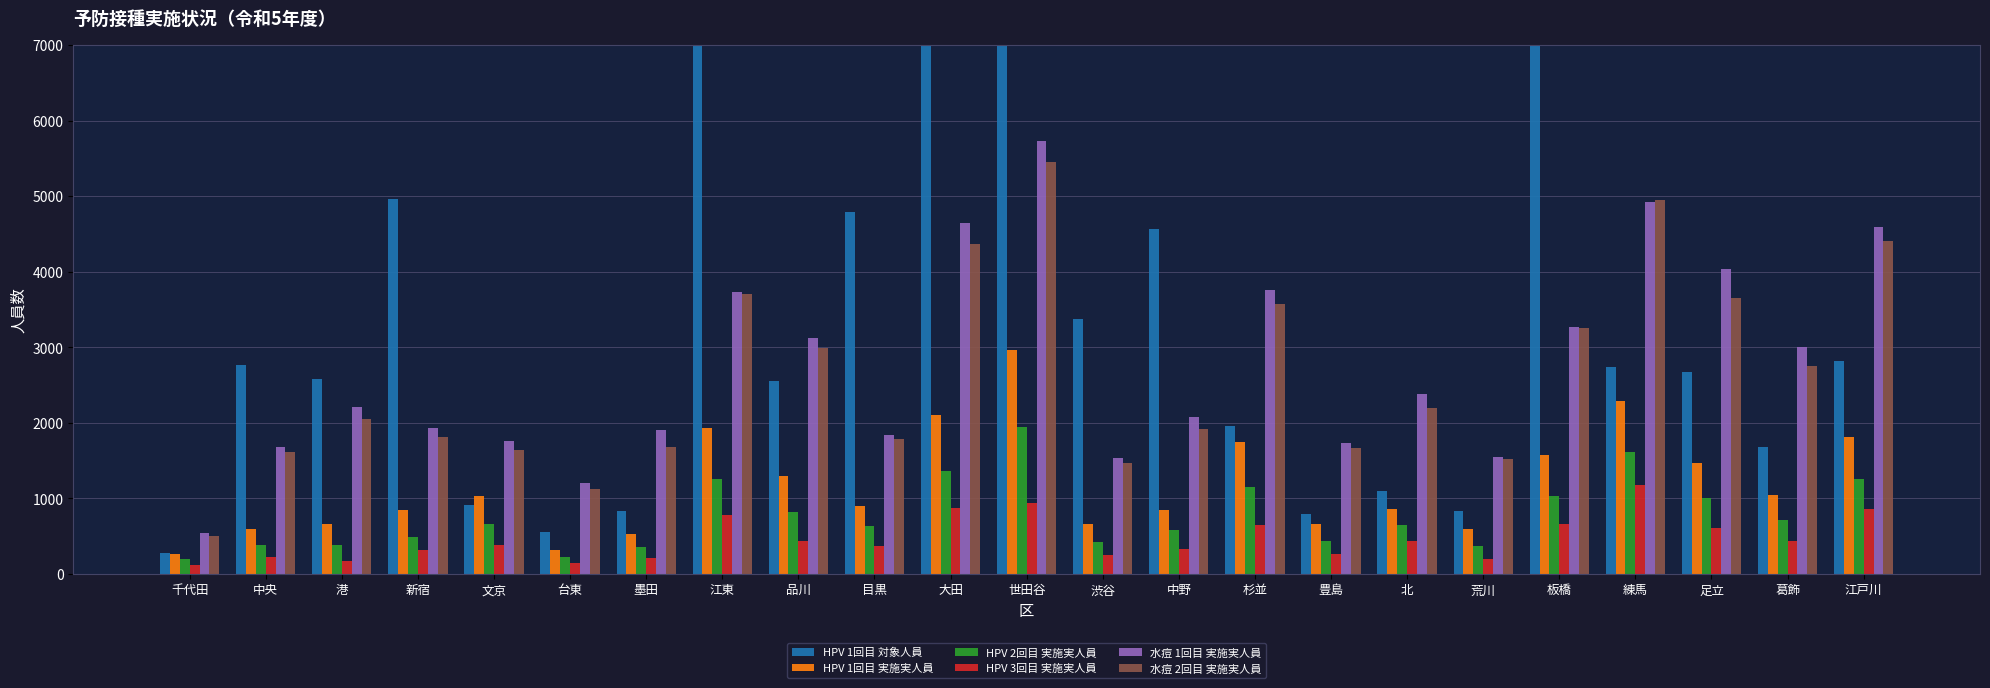

How many groups of bars are there?

23